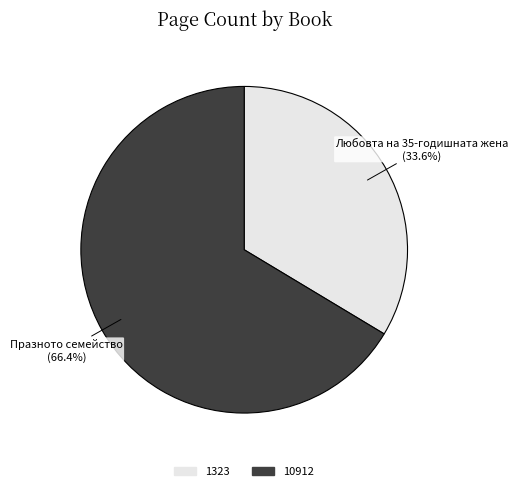

Which slice is the smallest?

1323